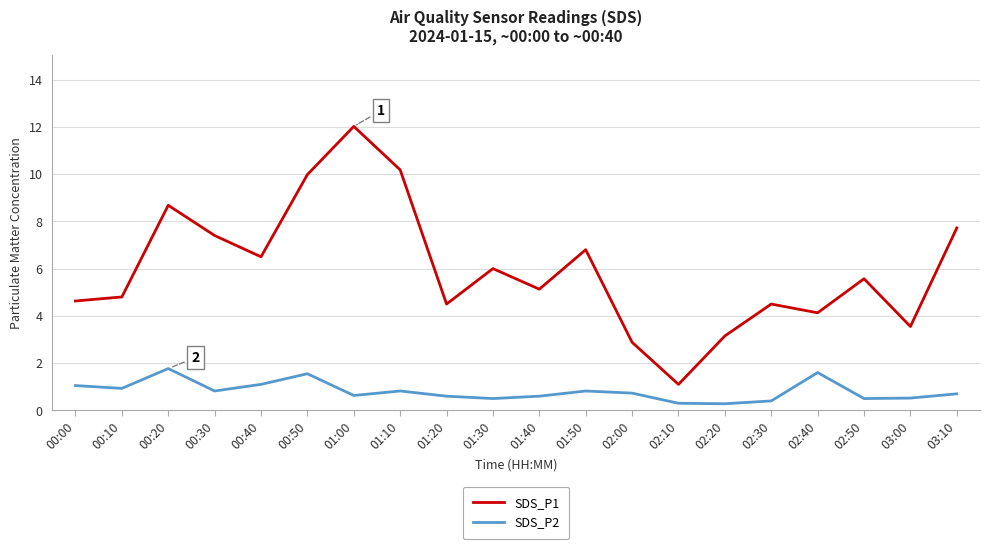

True or false: SDS_P2 and SDS_P1 intersect in this chart.

False